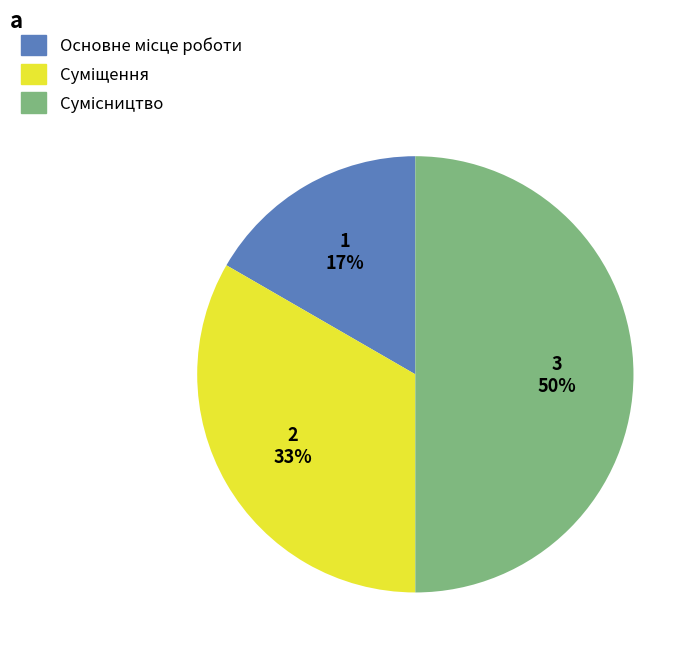

How many slices are in this pie chart?

3